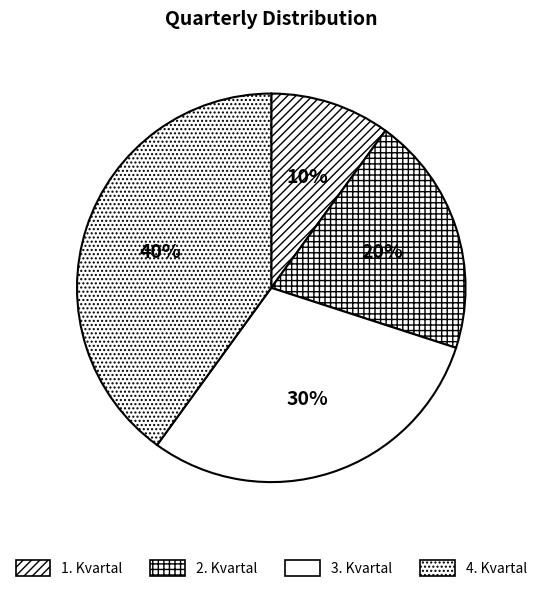

Which category has the smallest portion of the pie?

1. Kvartal